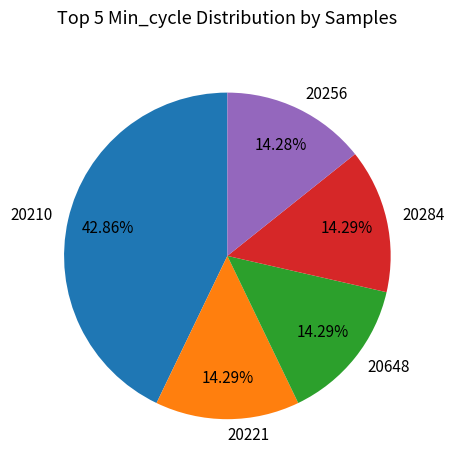

To the nearest percent, what portion does 20221 represent?

14%